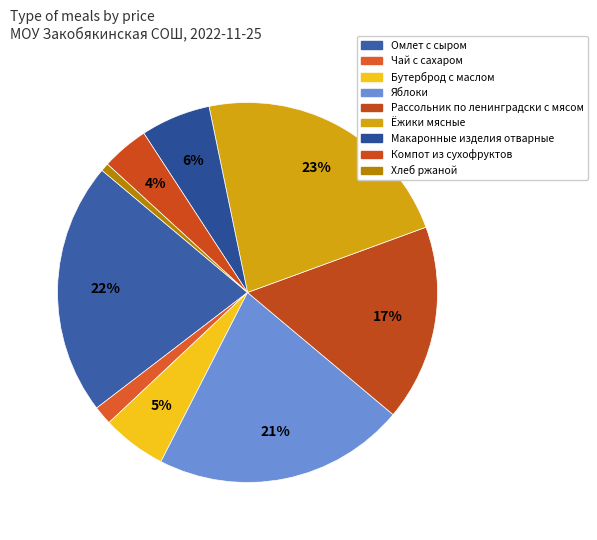

To the nearest percent, what is the difference between the Ёжики мясные and Чай с сахаром slice percentages?

21%